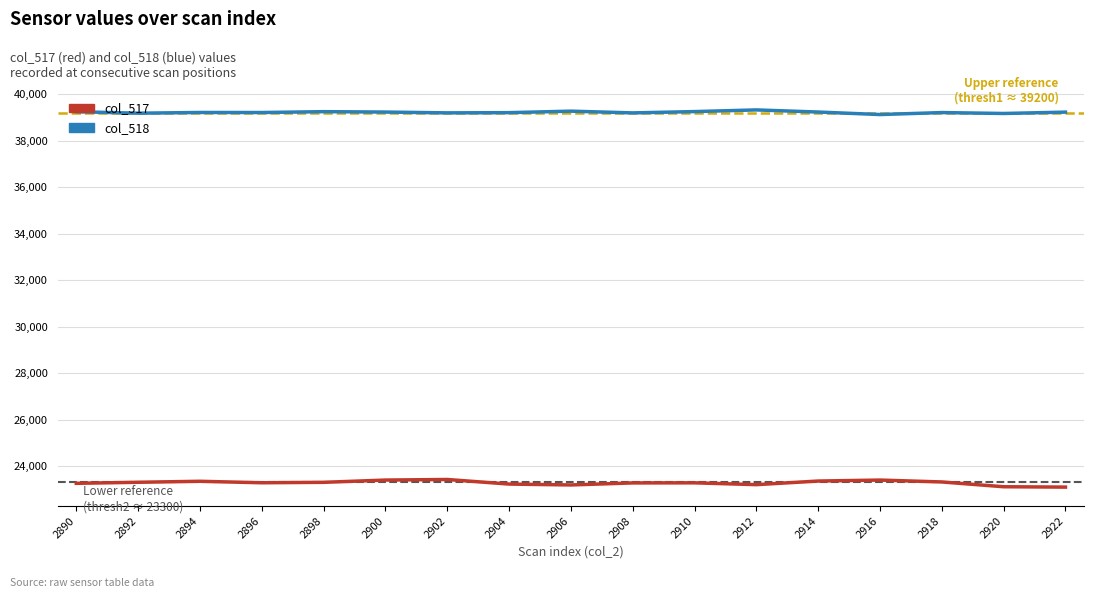

List the series in order of their overall mean, lowest first.

col_517, col_518